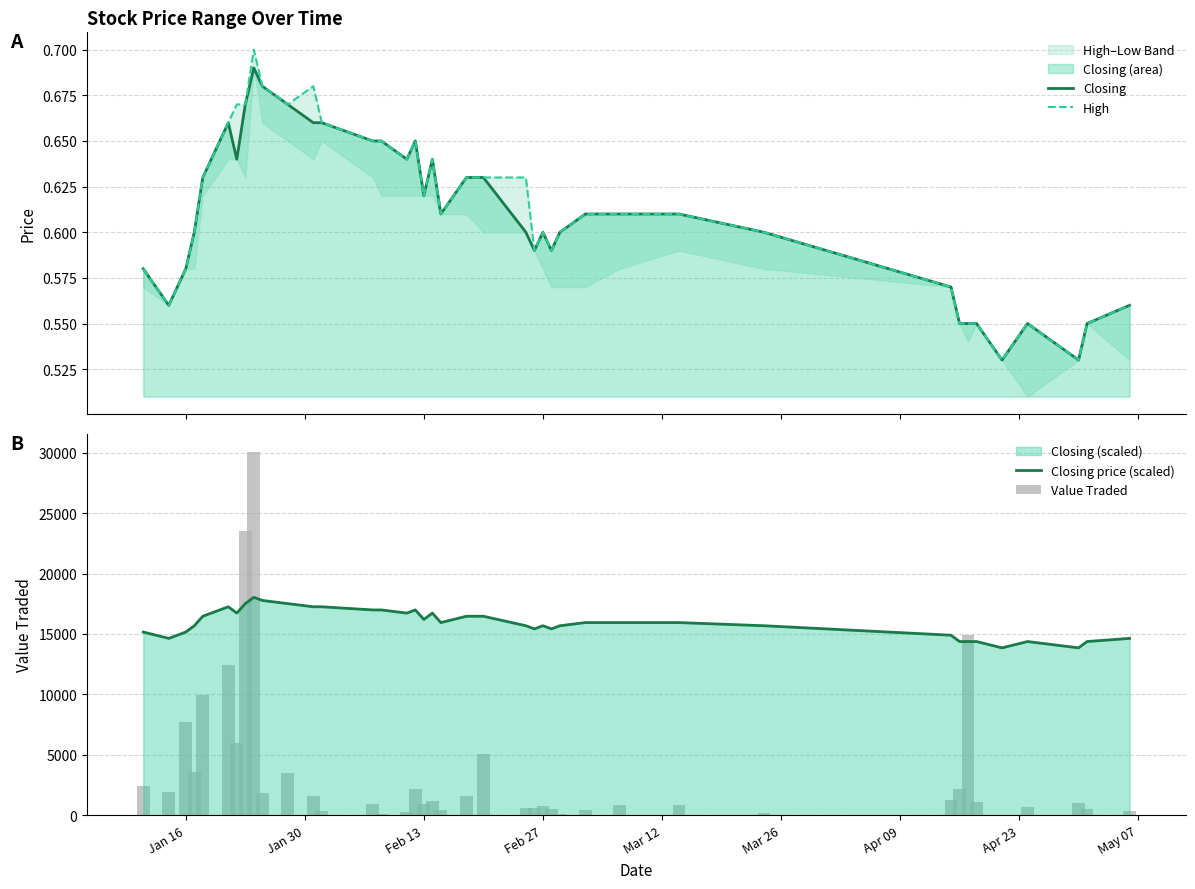

What is the difference between the maximum and minimum values in the Closing price (scaled) series?

4182.0